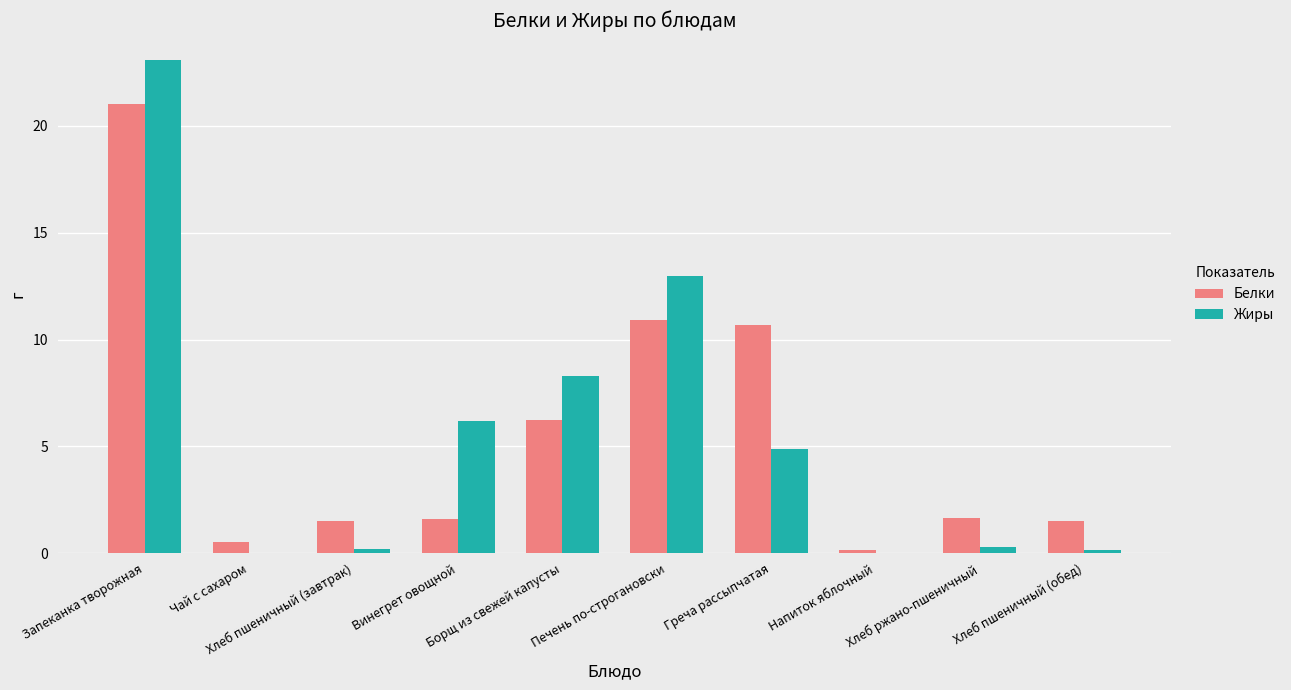

What is the maximum value for Белки?

21.0